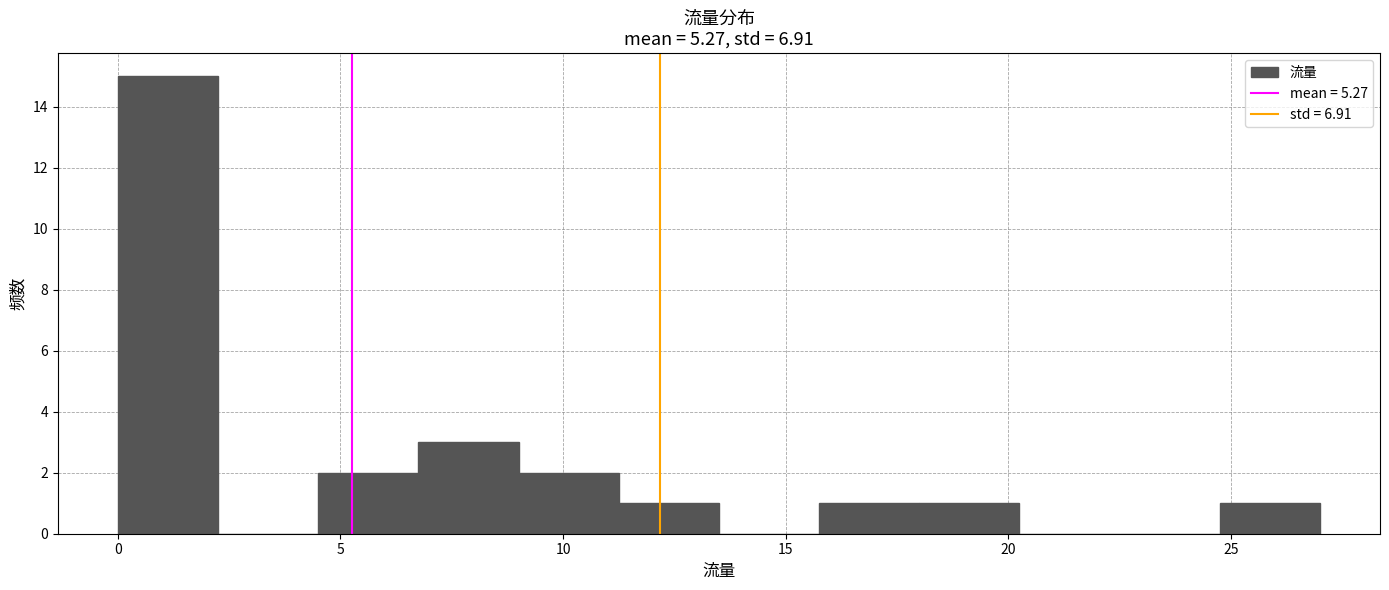

Over which range of the x-axis is the bar tallest?

0.00 to 2.25